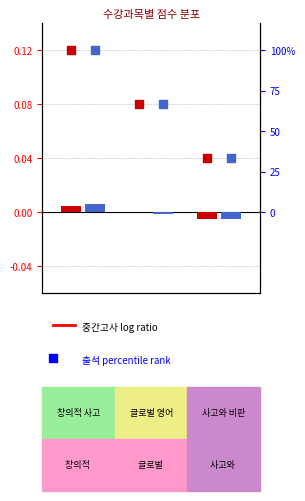

What is the total value across all series at 사고와
비판?

0.1